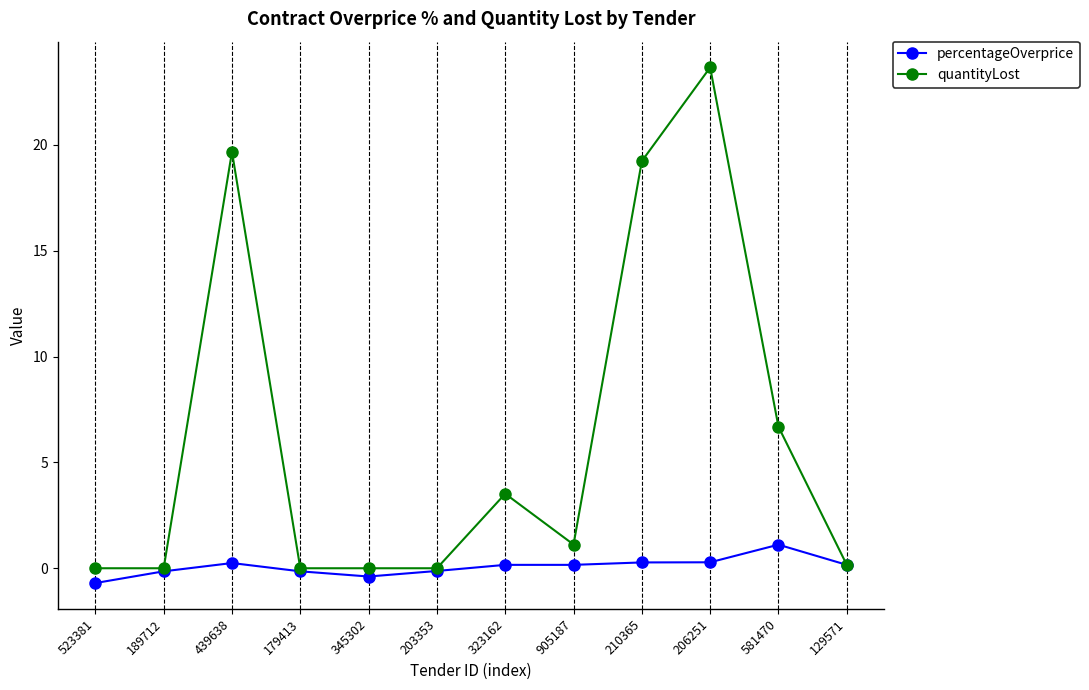

Read the percentageOverprice value at 439638.

0.2